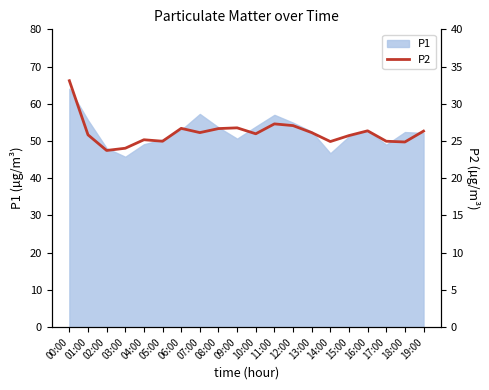

Reading right to left, what are all the values shown in this chart?

26.3	24.9	25.0	26.4	25.7	24.9	26.1	27.1	27.3	26.0	26.8	26.7	26.1	26.7	25.0	25.2	24.0	23.7	25.8	33.1